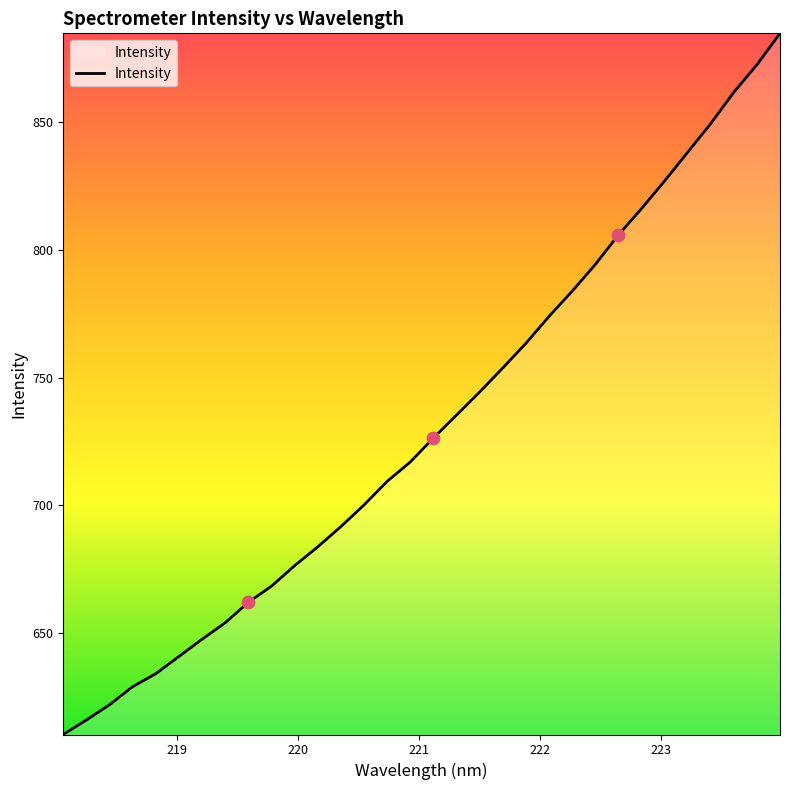

What is the smallest value displayed?

610.2